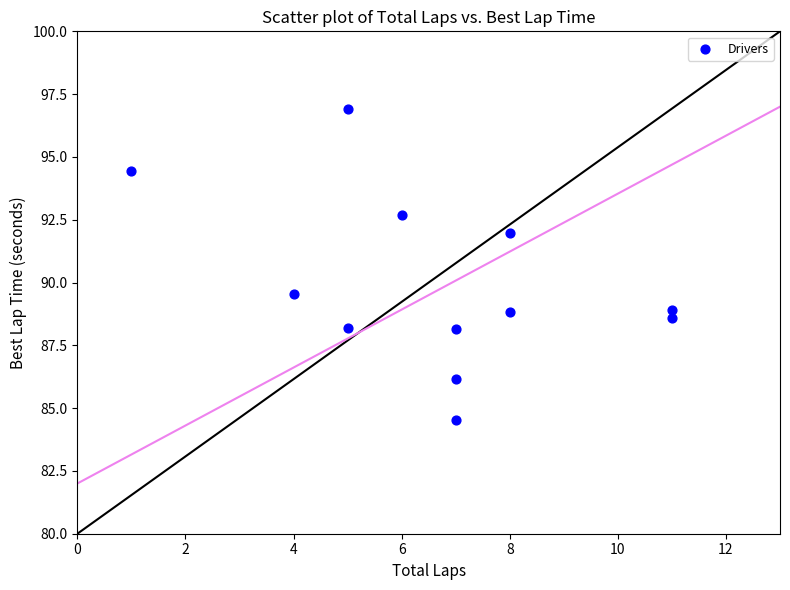

What is the range of X values (max minus min)?

10.0